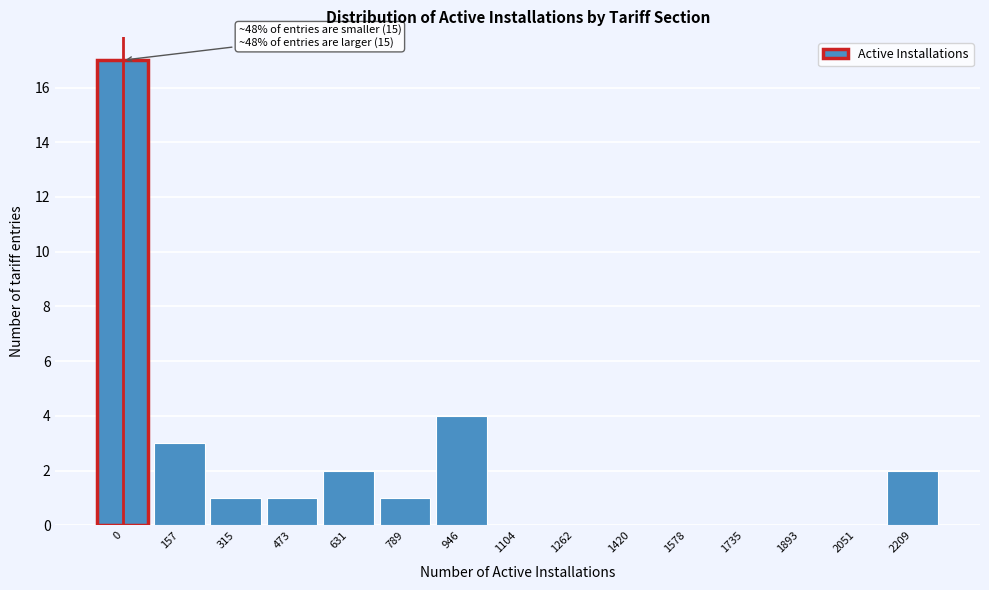

Reading left to right, what are all the values shown in this chart?

0=17	157=3	315=1	473=1	631=2	789=1	946=4	1104=0	1262=0	1420=0	1578=0	1735=0	1893=0	2051=0	2209=2